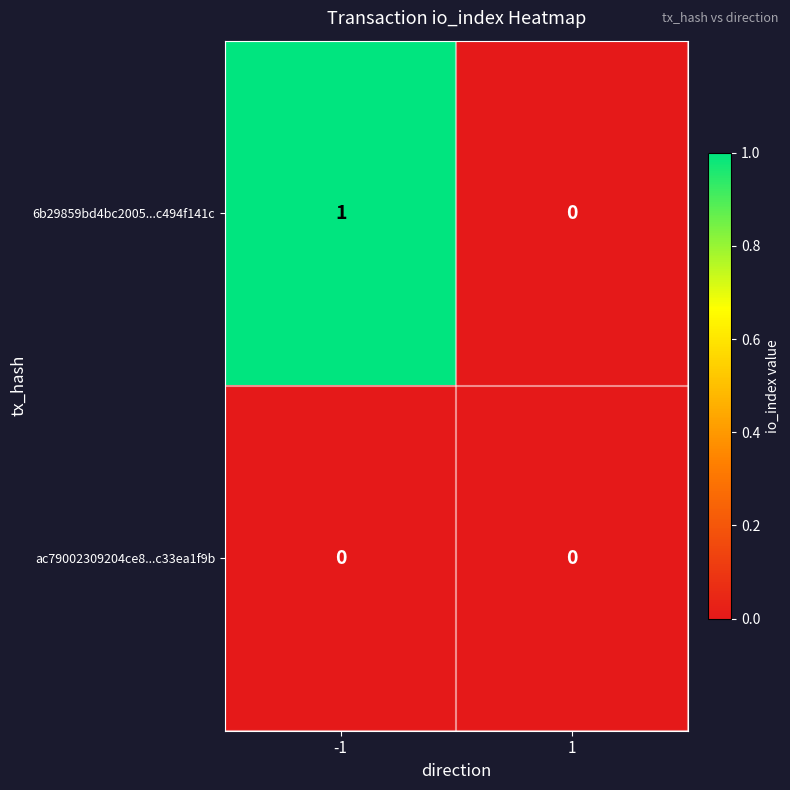

Reading right to left, transcribe all the data shown in this chart.

6b29859bd4bc2005...c494f141c: 0	1
ac79002309204ce8...c33ea1f9b: 0	0